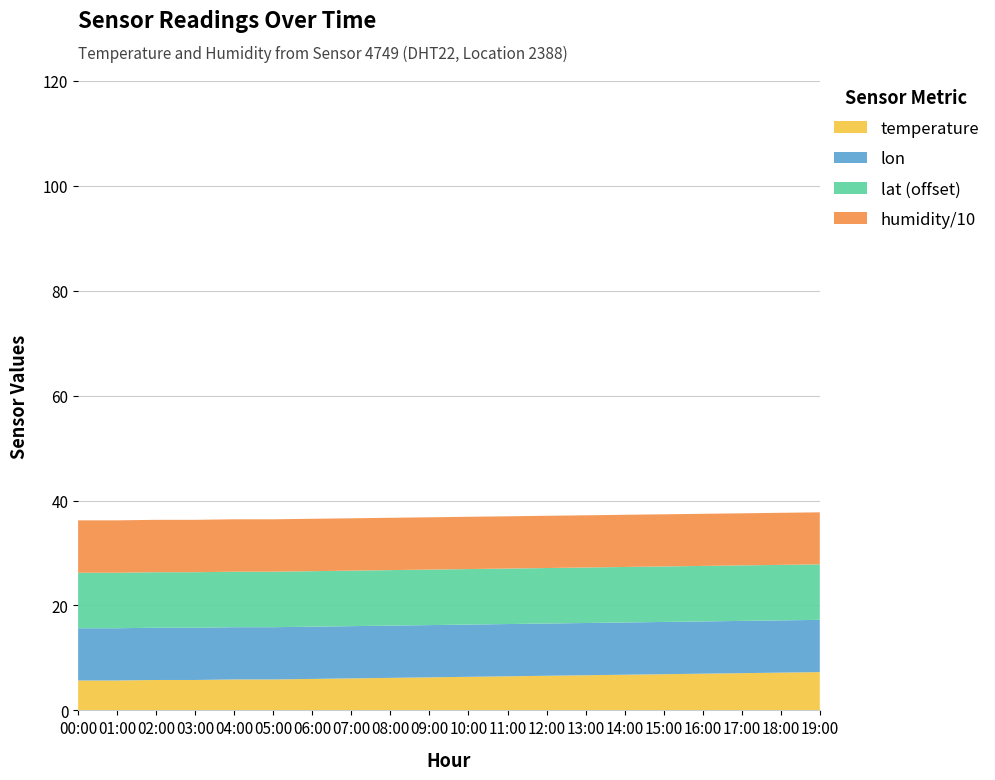

Reading right to left, what are all the values shown in this chart?

temperature: 19:00=7.3	18:00=7.2	17:00=7.1	16:00=7.0	15:00=6.9	14:00=6.8	13:00=6.7	12:00=6.6	11:00=6.5	10:00=6.4	09:00=6.3	08:00=6.2	07:00=6.1	06:00=6.0	05:00=5.9	04:00=5.9	03:00=5.8	02:00=5.8	01:00=5.7	00:00=5.7
humidity: 19:00=99.2	18:00=99.3	17:00=99.3	16:00=99.4	15:00=99.4	14:00=99.5	13:00=99.5	12:00=99.6	11:00=99.6	10:00=99.7	09:00=99.7	08:00=99.8	07:00=99.8	06:00=99.9	05:00=99.9	04:00=99.9	03:00=99.9	02:00=99.9	01:00=99.9	00:00=99.9
lat: 19:00=53.6	18:00=53.6	17:00=53.6	16:00=53.6	15:00=53.6	14:00=53.6	13:00=53.6	12:00=53.6	11:00=53.6	10:00=53.6	09:00=53.6	08:00=53.6	07:00=53.6	06:00=53.6	05:00=53.6	04:00=53.6	03:00=53.6	02:00=53.6	01:00=53.6	00:00=53.6
lon: 19:00=10.0	18:00=10.0	17:00=10.0	16:00=10.0	15:00=10.0	14:00=10.0	13:00=10.0	12:00=10.0	11:00=10.0	10:00=10.0	09:00=10.0	08:00=10.0	07:00=10.0	06:00=10.0	05:00=10.0	04:00=10.0	03:00=10.0	02:00=10.0	01:00=10.0	00:00=10.0